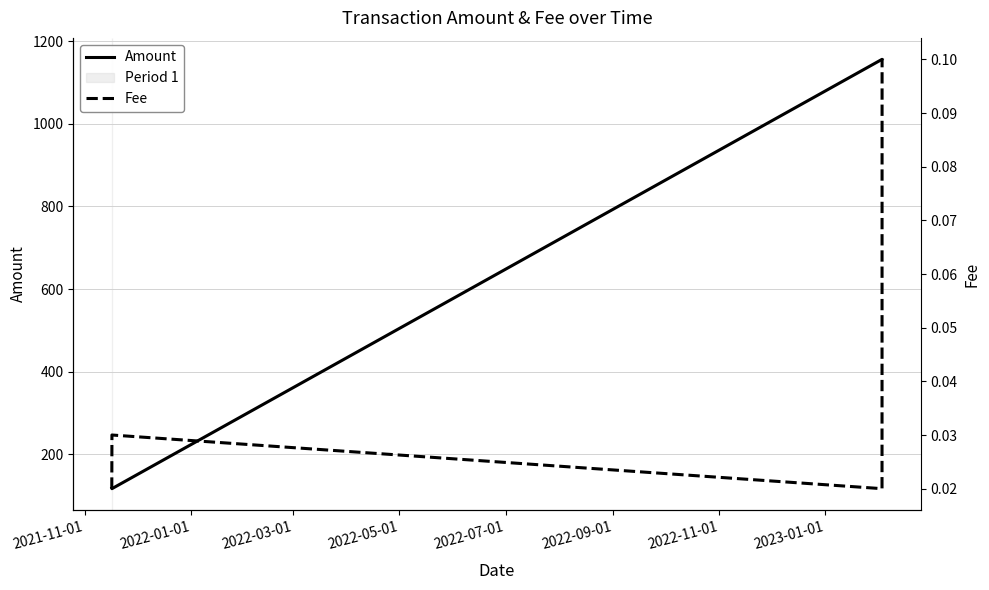

What is the maximum value for Amount?

1155.8